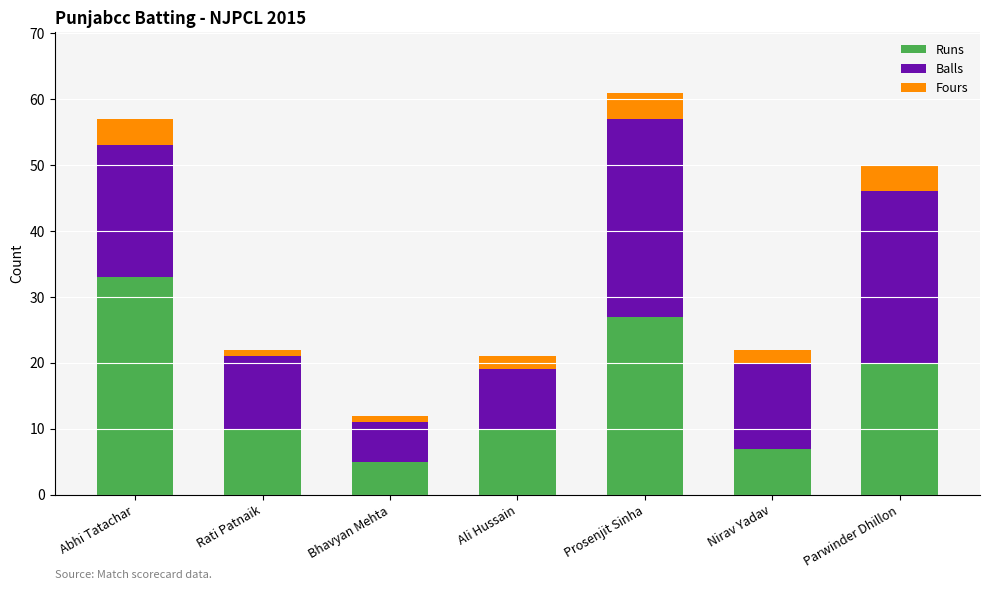

What is the sum of all Runs values?

112